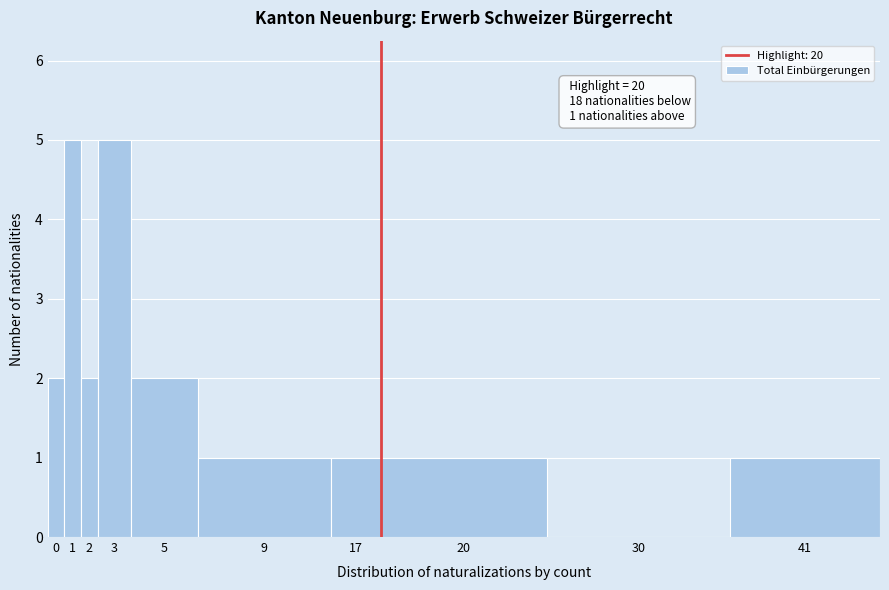

Reading right to left, what are all the values shown in this chart?

41=1	30=0	20=1	17=1	9=1	5=2	3=5	2=2	1=5	0=2